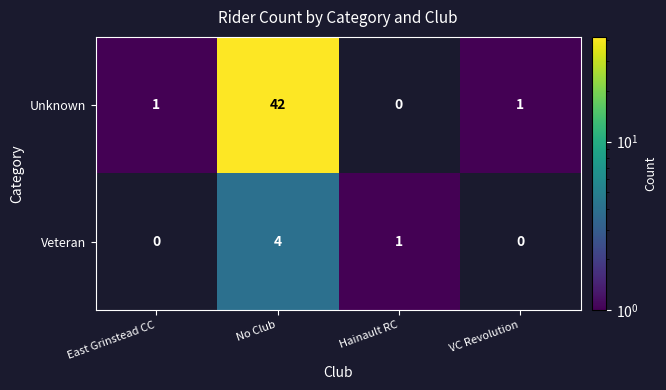

Reading right to left, list all the values displayed in this chart.

Unknown: 1	0	42	1
Veteran: 0	1	4	0